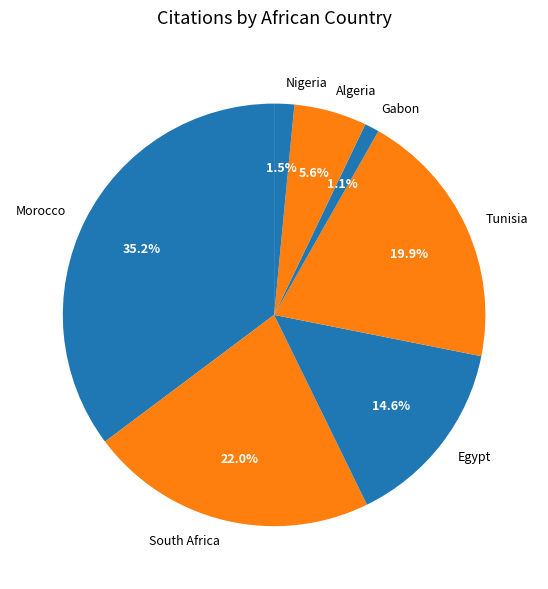

How many segments does this pie chart have?

7